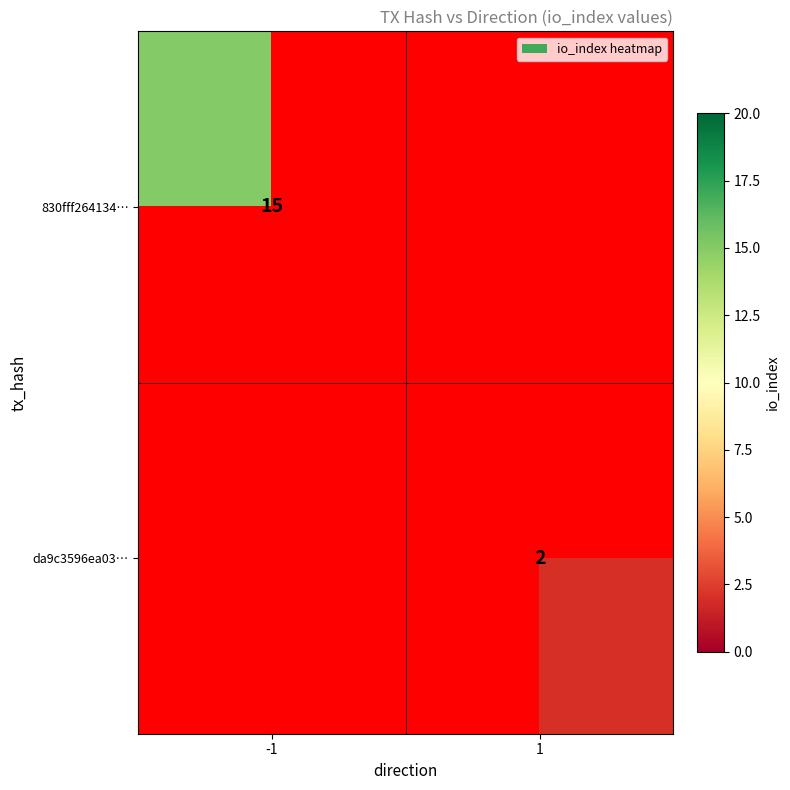

Is it true that da9c3596ea03… equals 1 at 1?

False